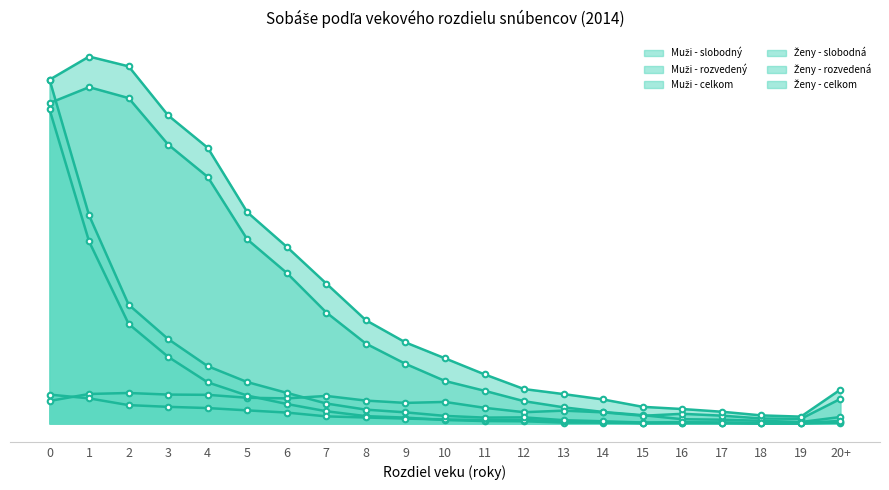

Is the value of Muži - slobodný at 9 greater than the value of Ženy - rozvedená at 2?

Yes